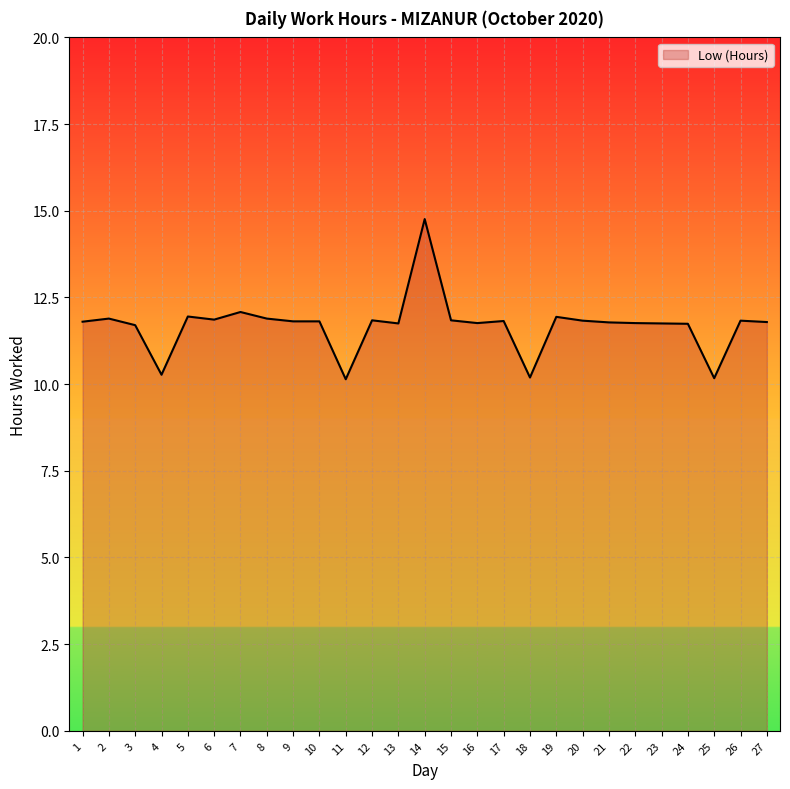

Which label corresponds to the largest value in the chart?

14